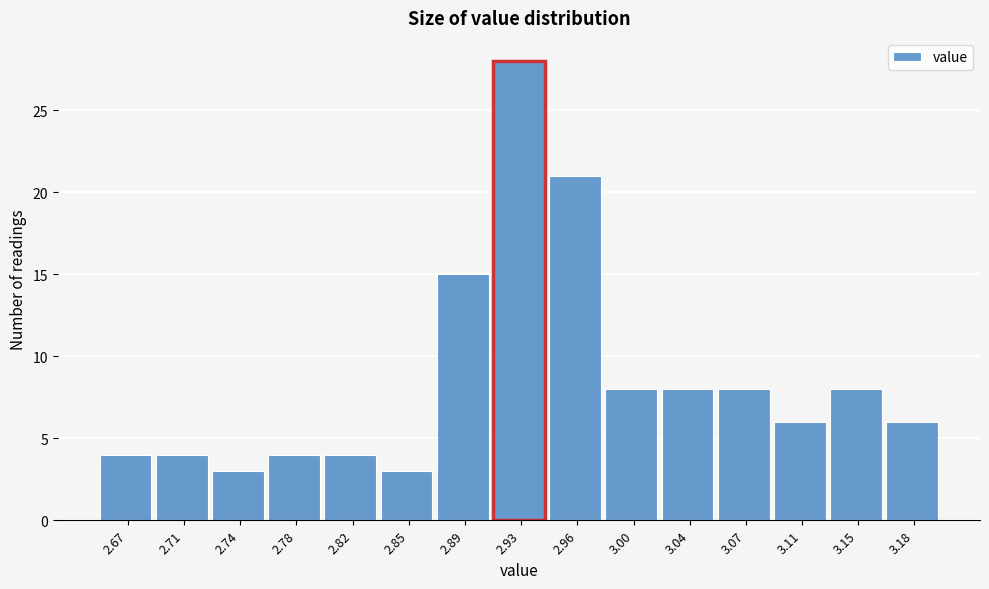

Reading left to right, what are all the values shown in this chart?

2.67=4	2.71=4	2.74=3	2.78=4	2.82=4	2.85=3	2.89=15	2.93=28	2.96=21	3.00=8	3.04=8	3.07=8	3.11=6	3.15=8	3.18=6